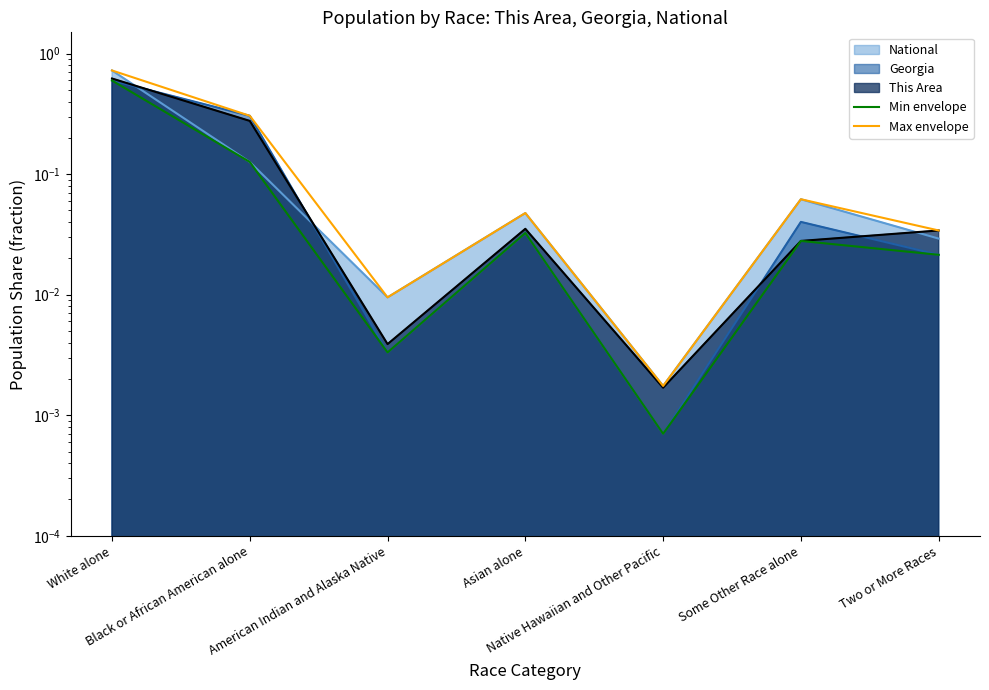

How many lines are shown in the chart?

2